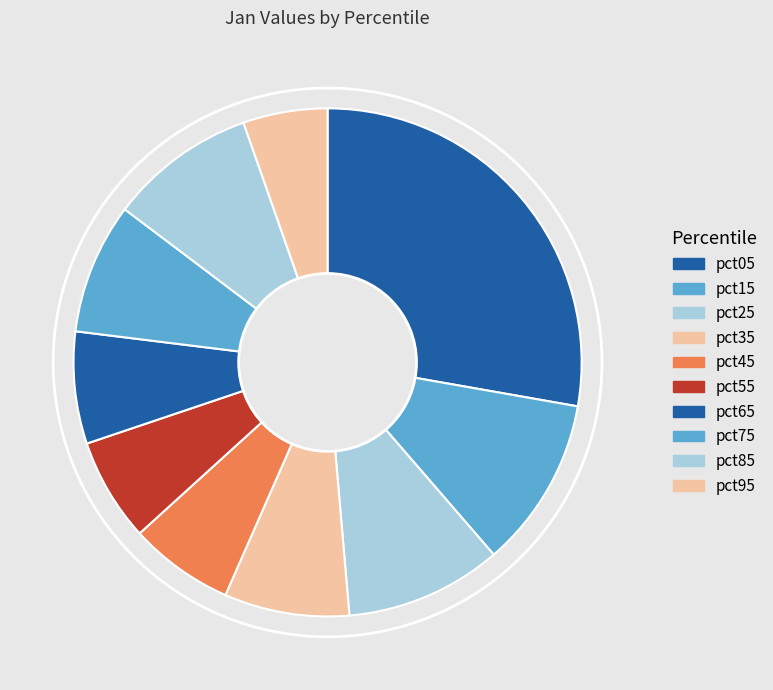

Is there any slice that represents more than half of the pie?

No